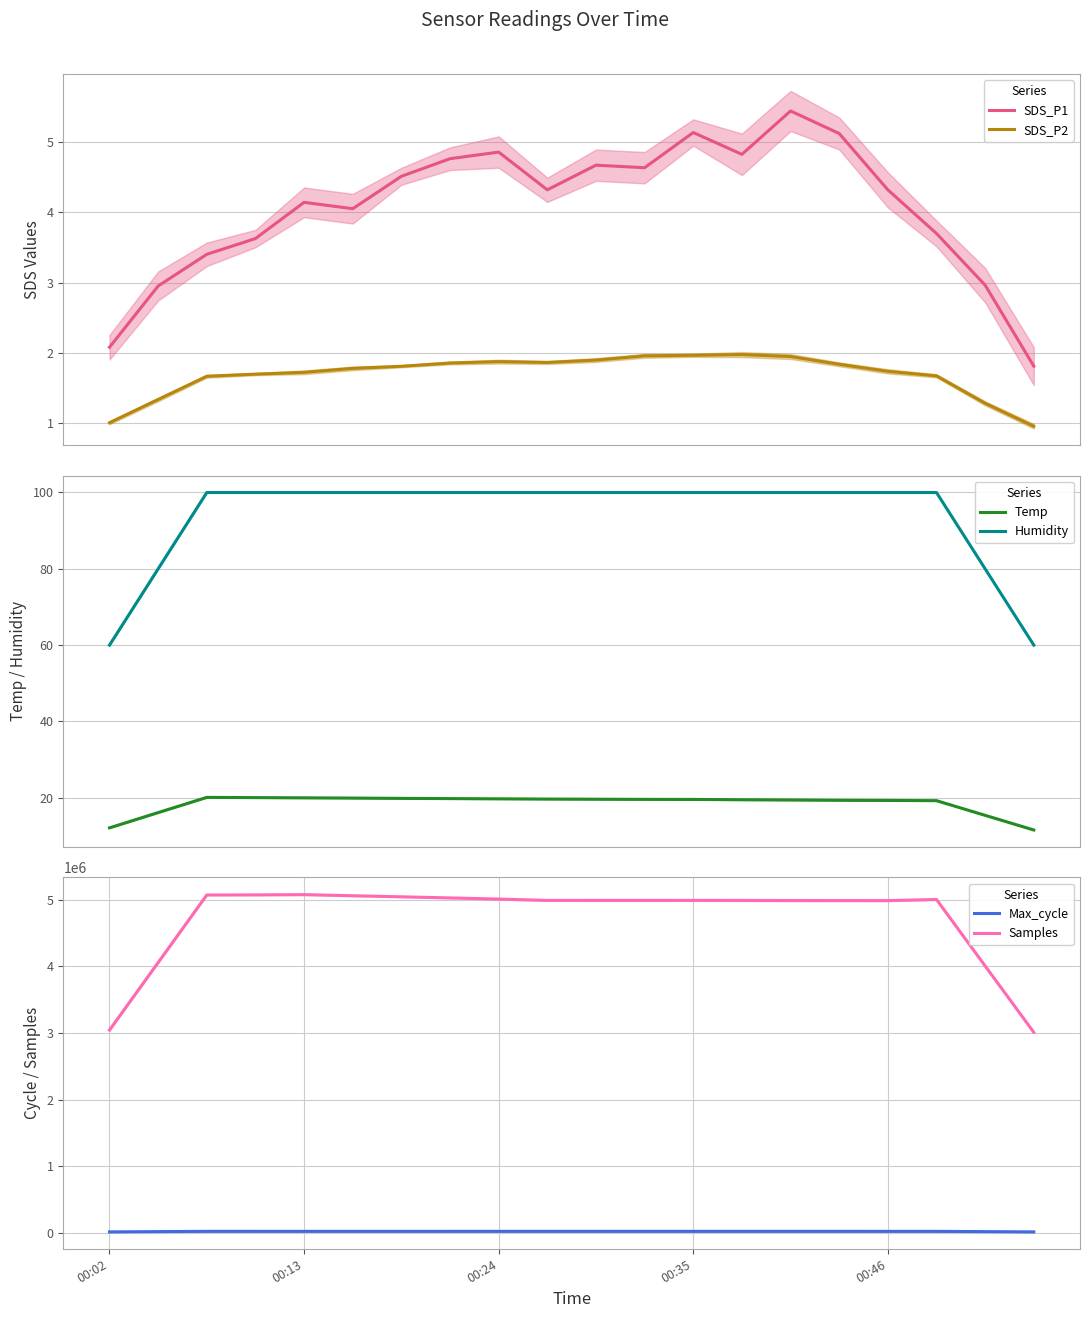

True or false: SDS_P2 and Temp cross at least once.

False